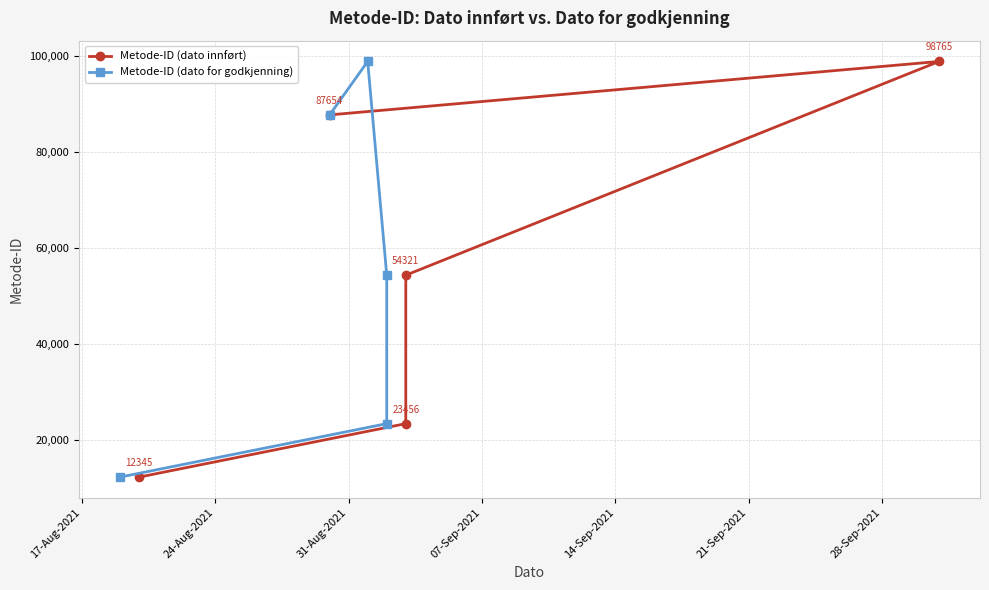

What is the sum of all Metode-ID (dato innført) values?

276541